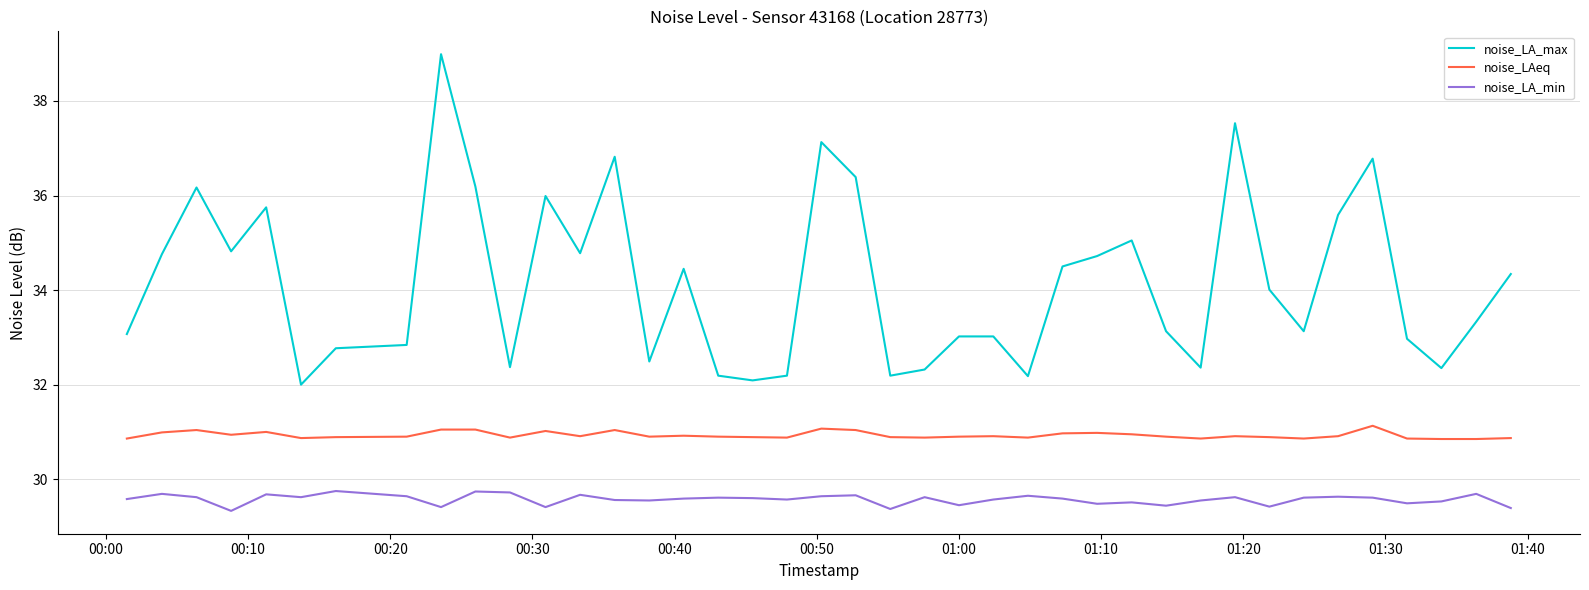

What is the difference between the second highest and minimum values in the noise_LA_max series?

5.5